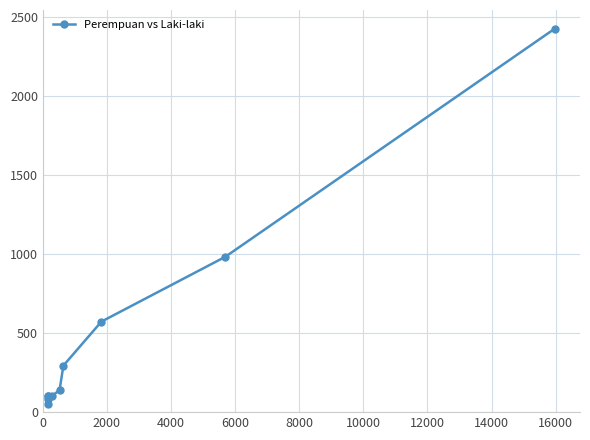

What is the difference between the maximum and minimum values?

2369